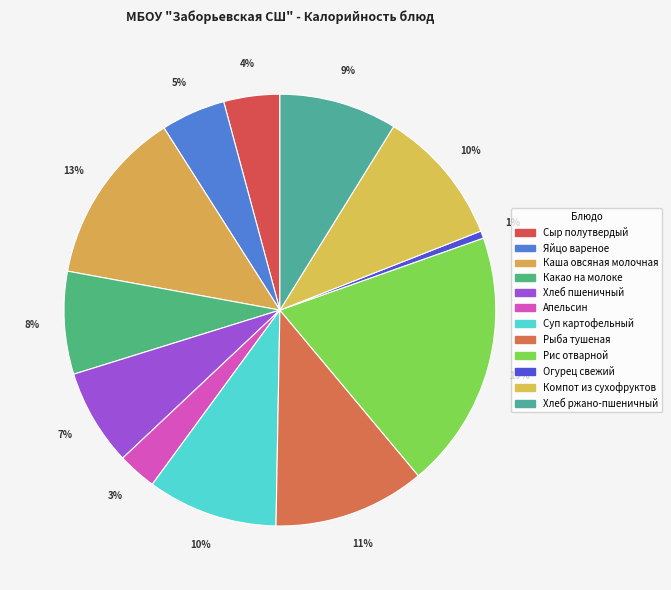

Count the number of slices in the pie.

12